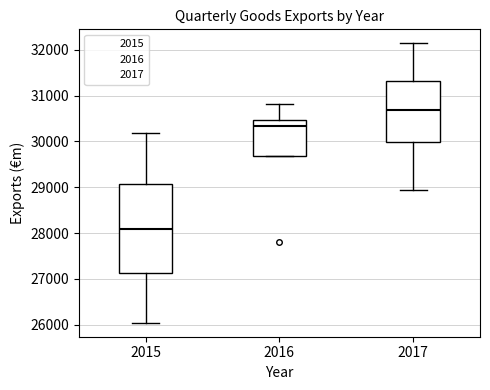

Which box has the highest median line?

2017